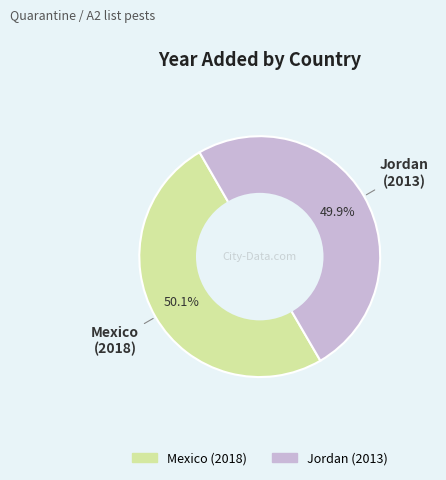

How many segments does this pie chart have?

2